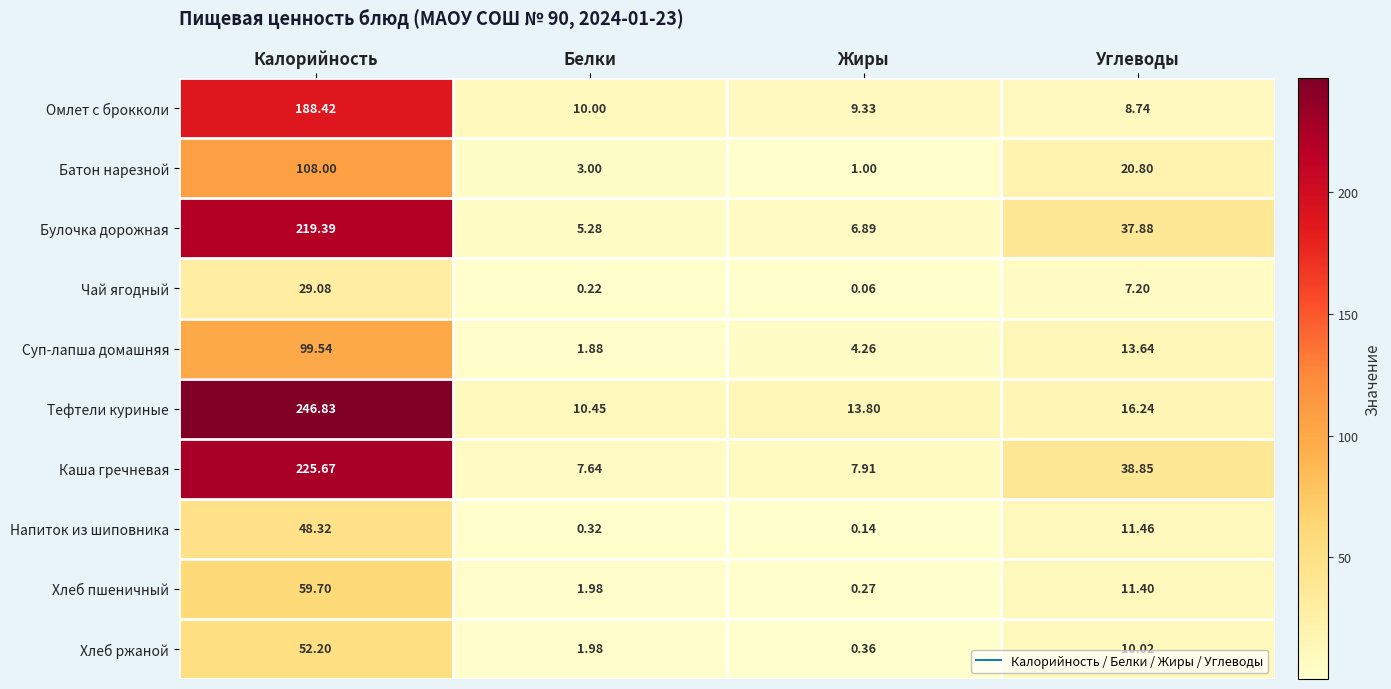

List the series in order of their peak value, highest first.

Тефтели куриные, Каша гречневая, Булочка дорожная, Омлет с брокколи, Батон нарезной, Суп-лапша домашняя, Хлеб пшеничный, Хлеб ржаной, Напиток из шиповника, Чай ягодный